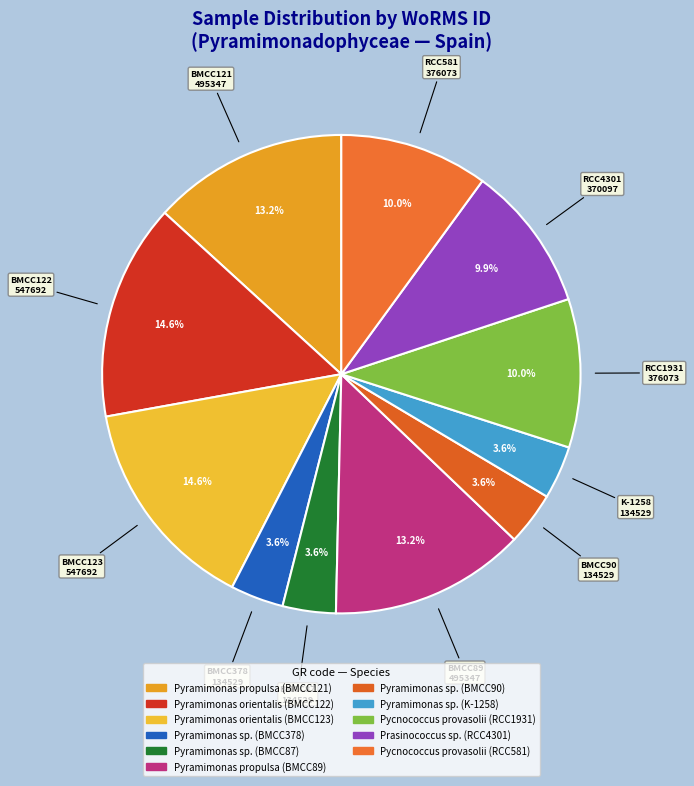

What portion of the pie excludes Pyramimonas orientalis (BMCC123)?

85.4%